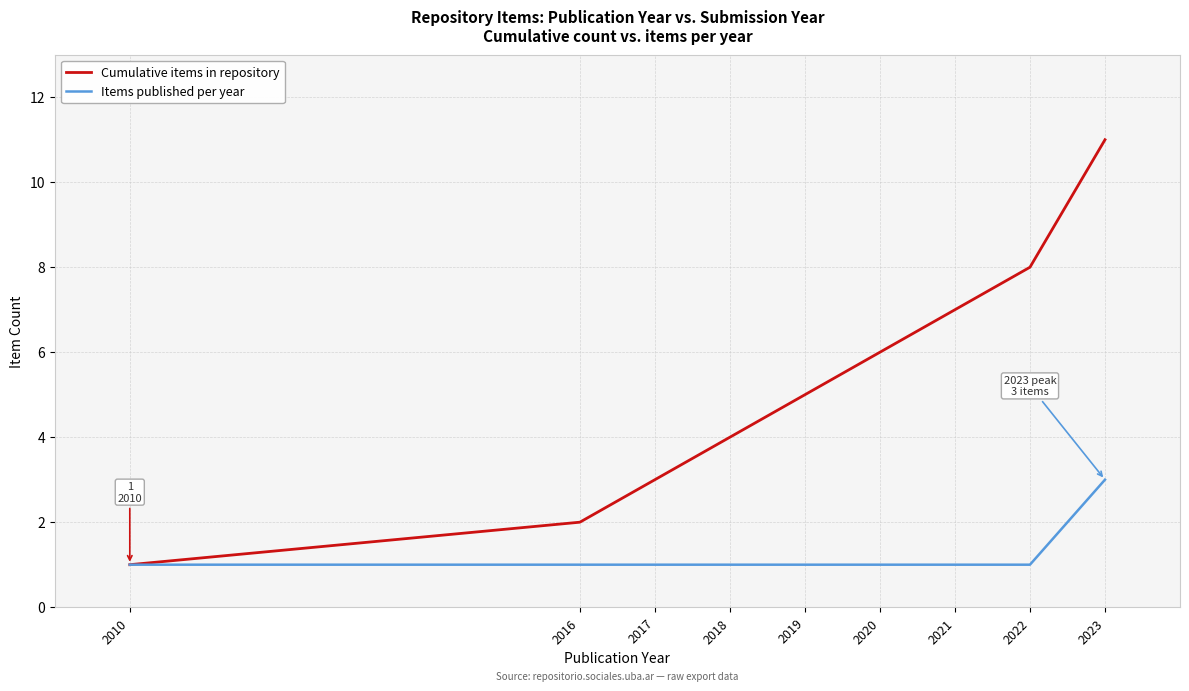

Rank the series at 2023 from lowest to highest value.

Items published per year, Cumulative items in repository